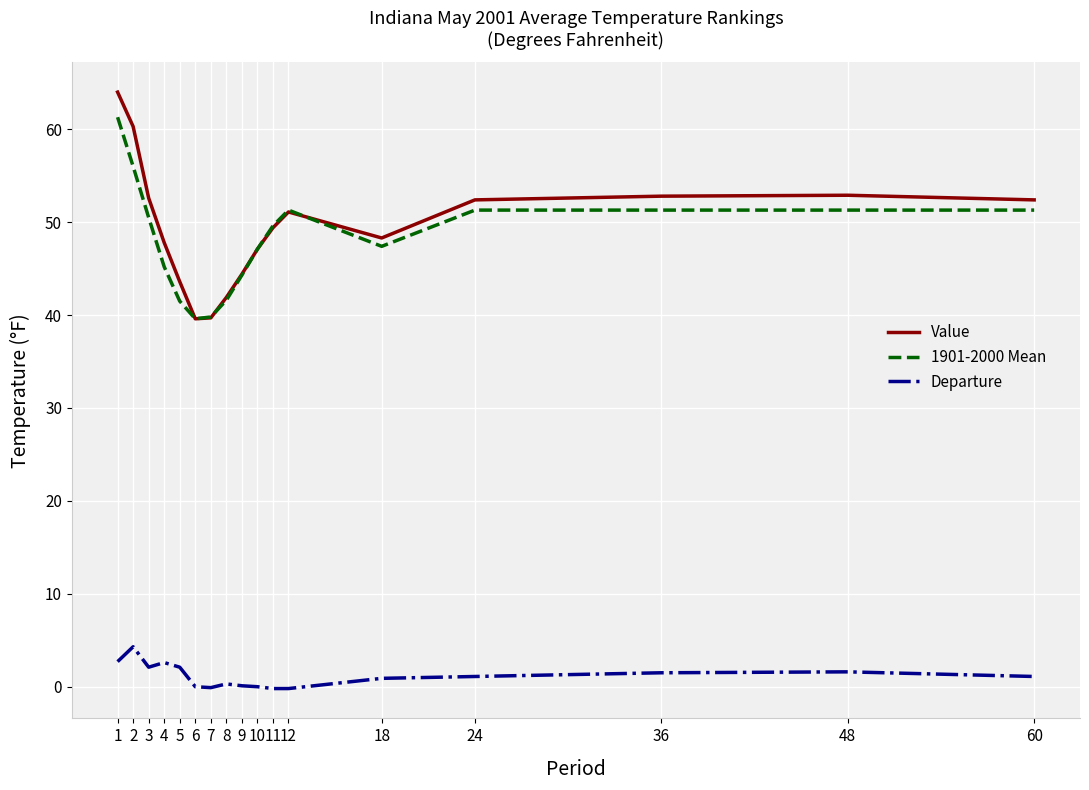

What is the sum of all Value values?

840.3